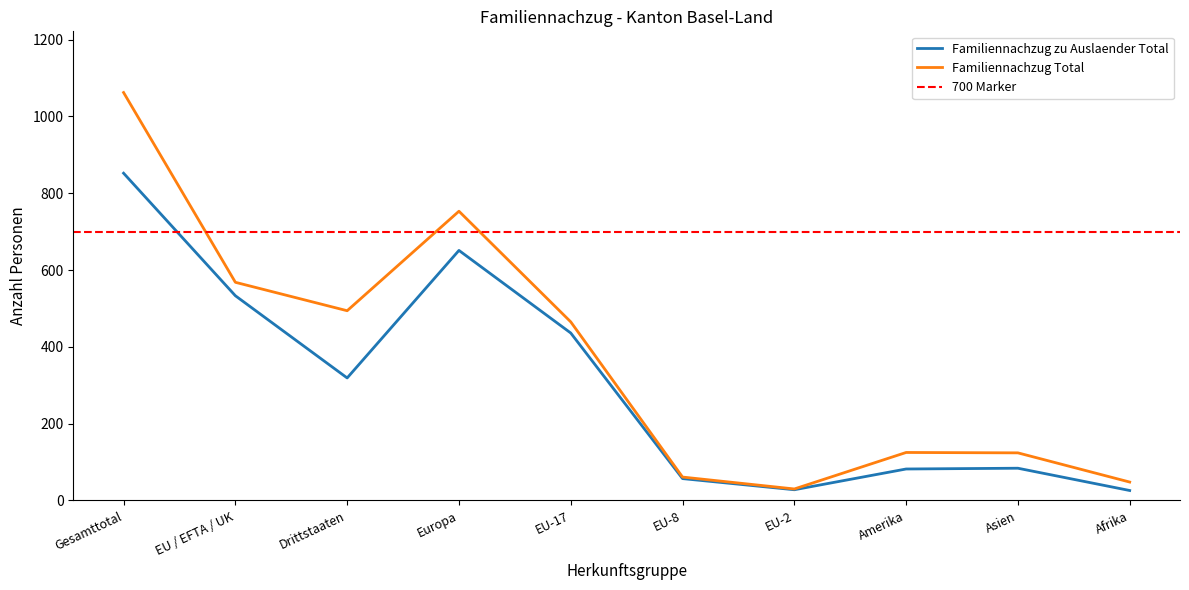

Reading left to right, transcribe all the data shown in this chart.

Familiennachzug zu Auslaender Total: 852	533	319	651	436	57	28	82	84	26
Familiennachzug Total: 1062	568	494	753	465	61	30	125	124	48